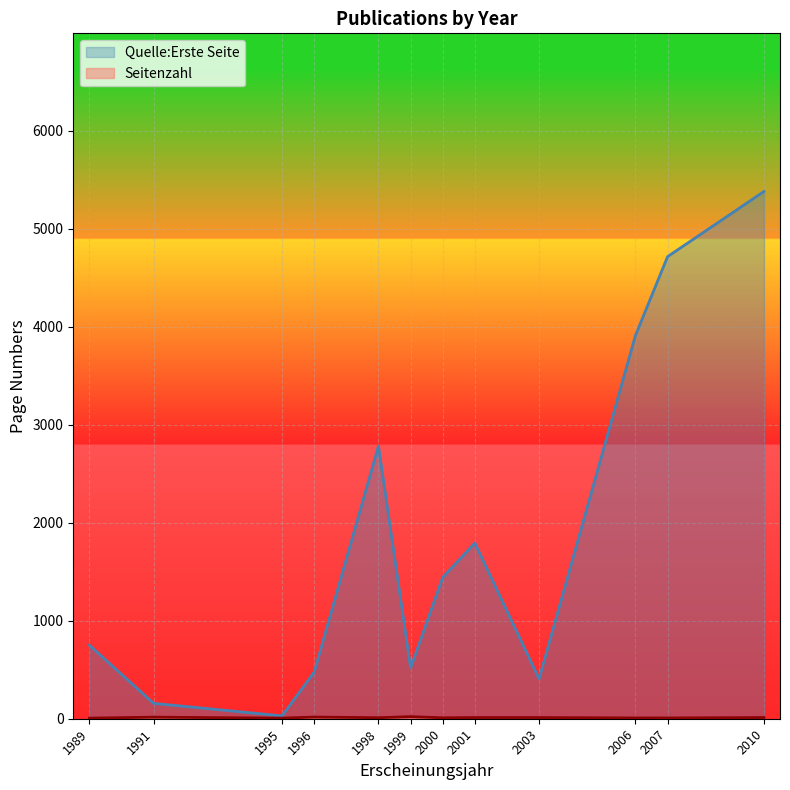

Rank the series by their average value, from lowest to highest.

Seitenzahl, Quelle:Erste Seite